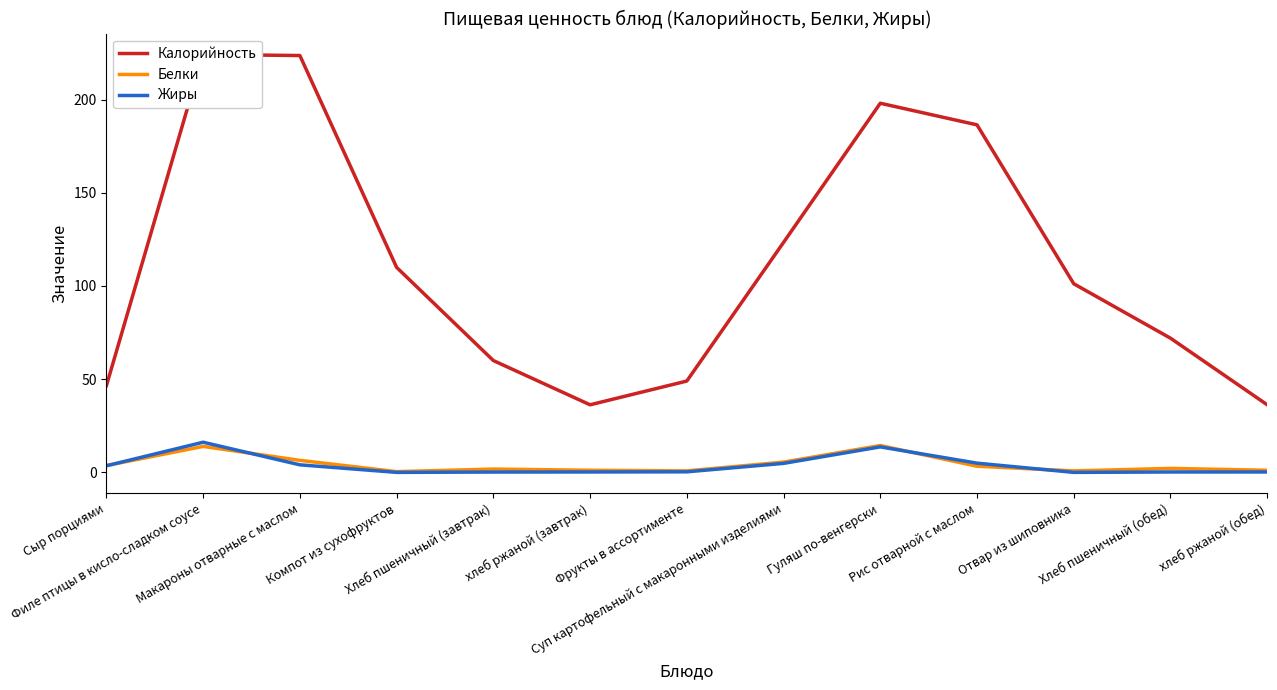

What are all the series names shown in the legend?

Калорийность, Белки, Жиры